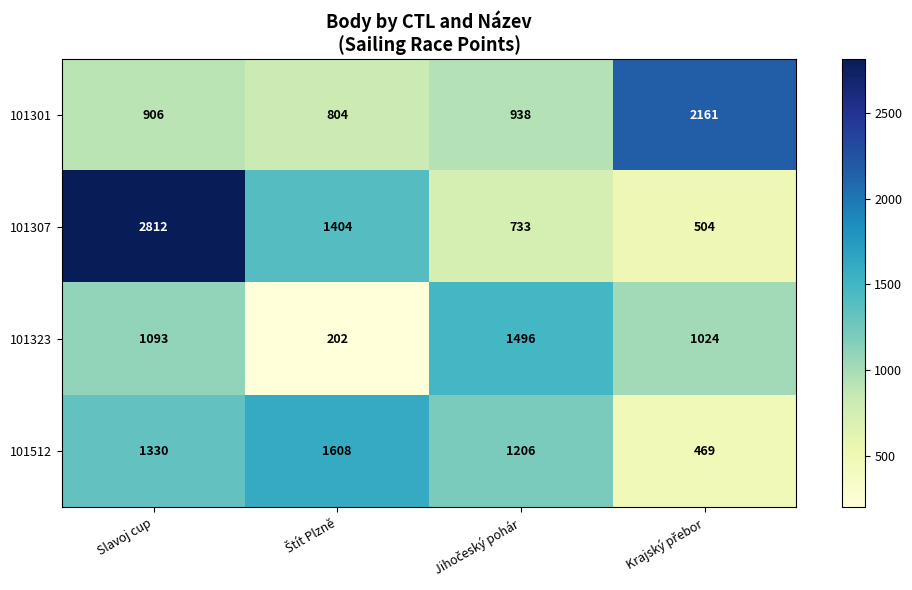

Where does the 101307 series first go above 1404?

Slavoj cup